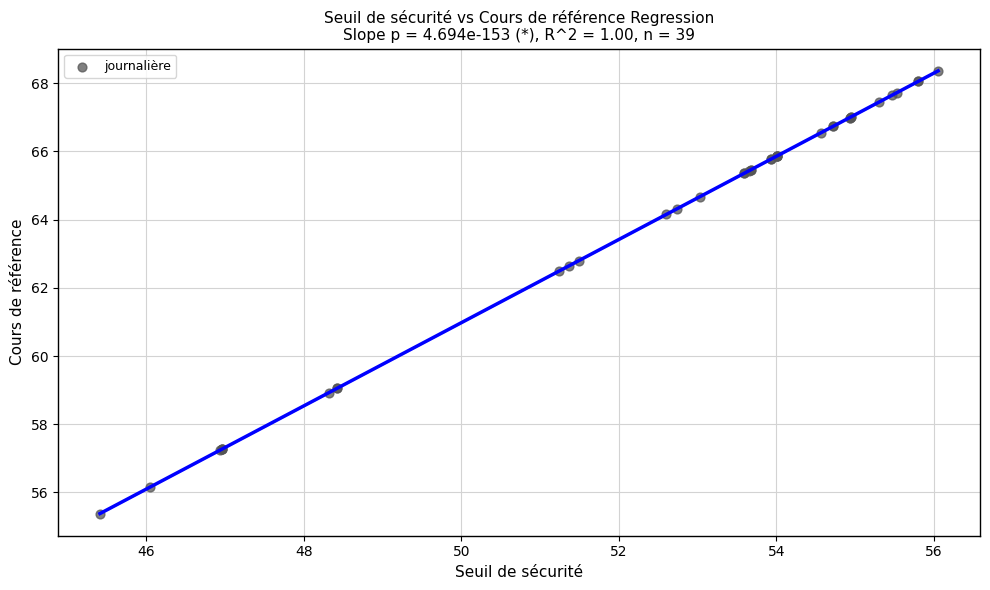

What Y value in the scatter plot is closest to 61?

62.5